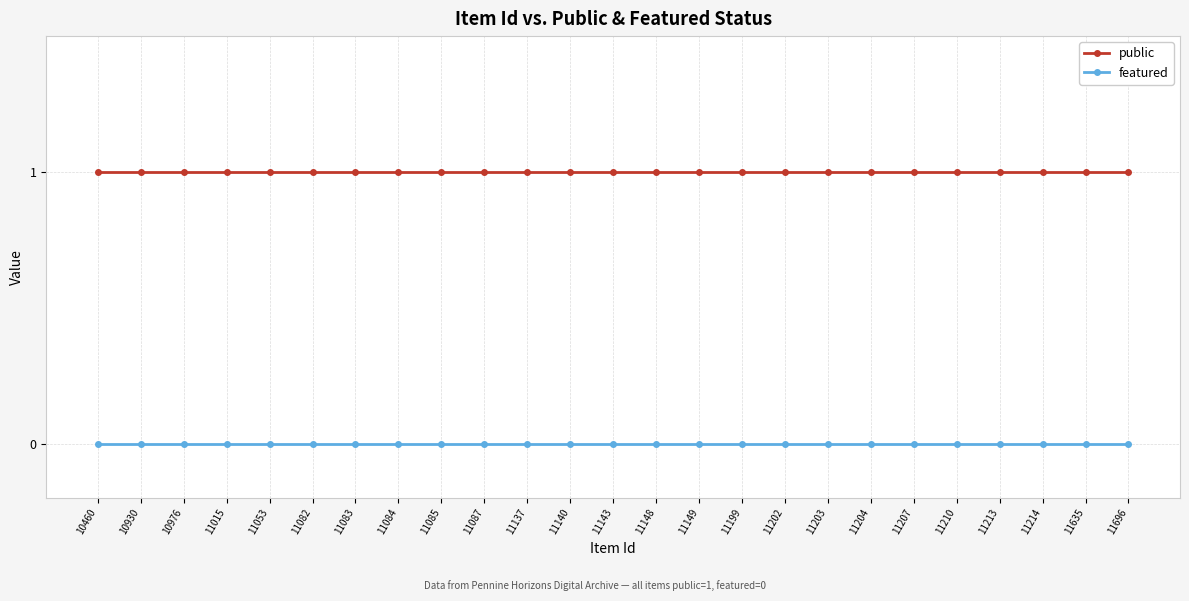

Is the value of public at 11140 greater than the value of featured at 11214?

Yes